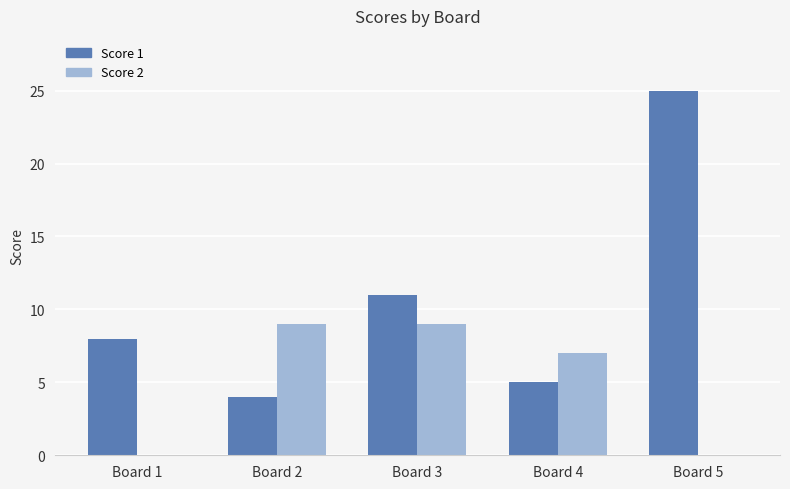

What is the sum of the Score 1 values at Board 5 and Board 1?

33